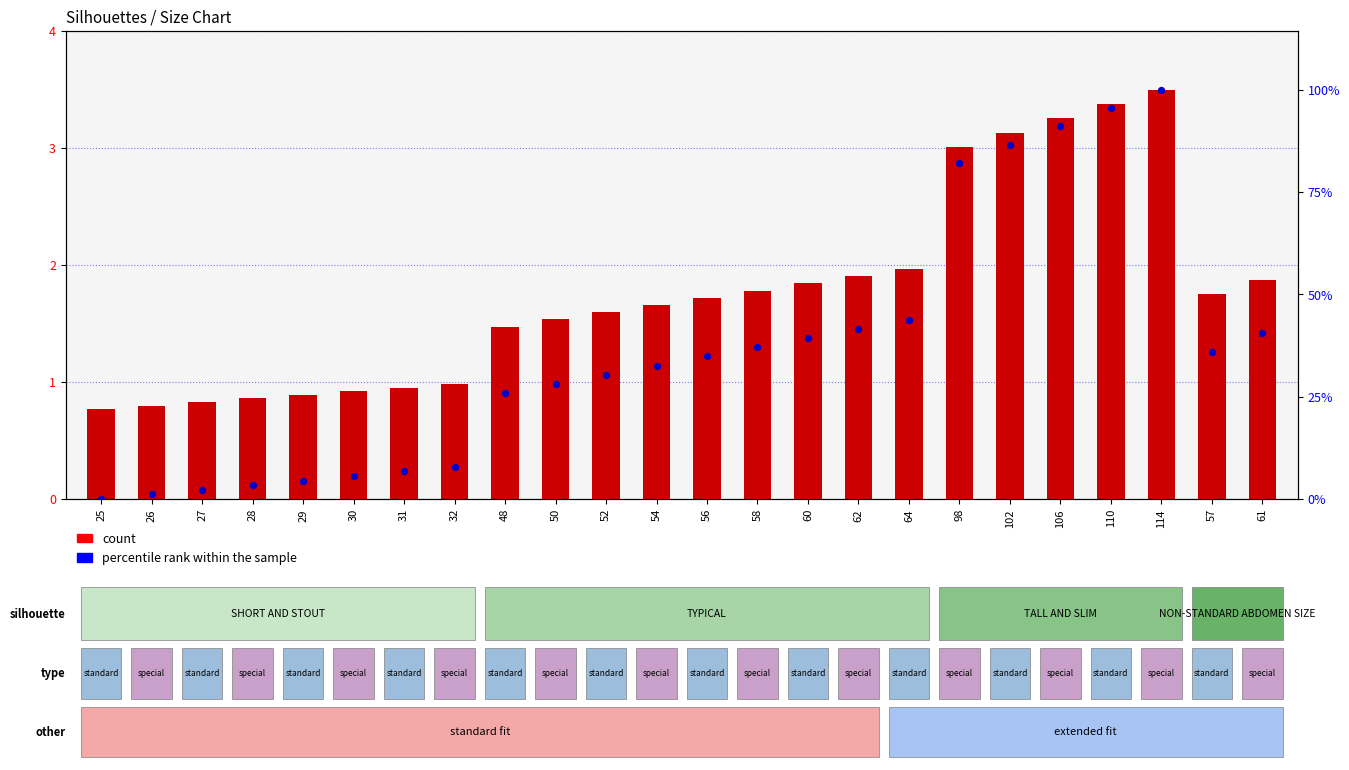

Is the value of percentile rank within the sample at 26 greater than the value of count at 106?

No